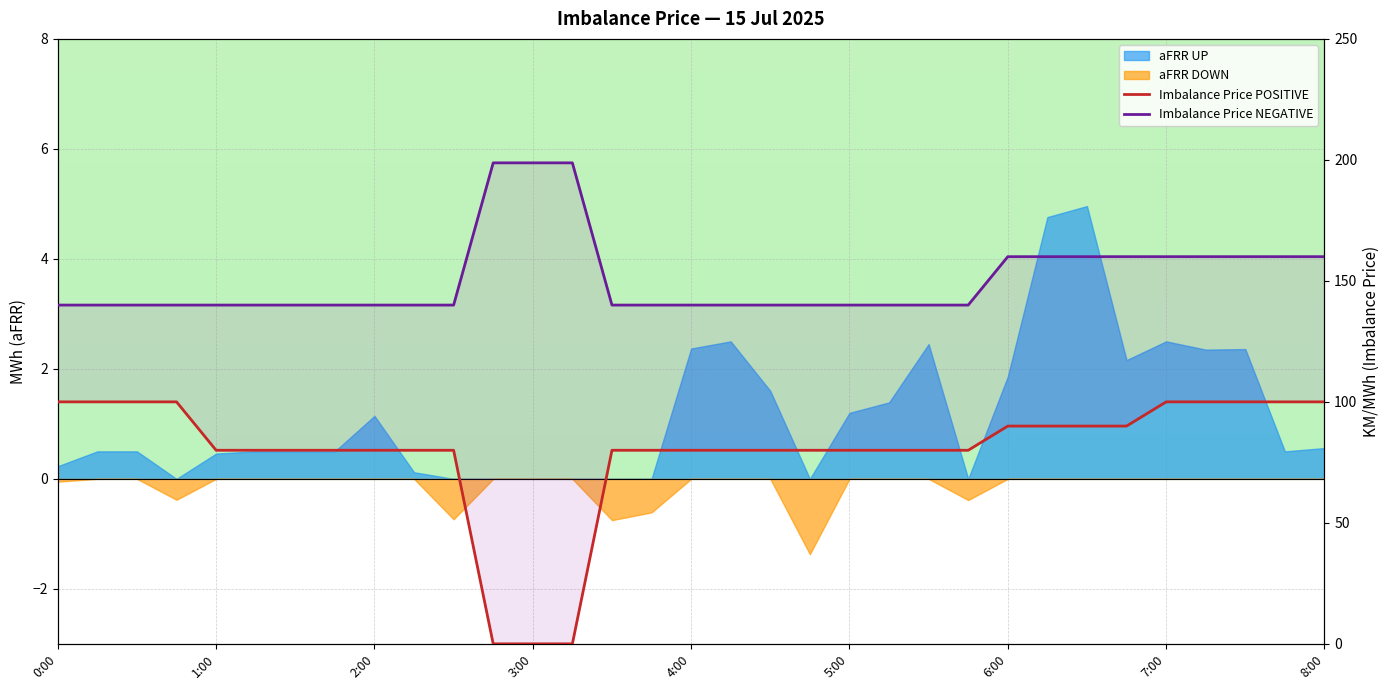

At which category is the sum across all series the highest?

7:00